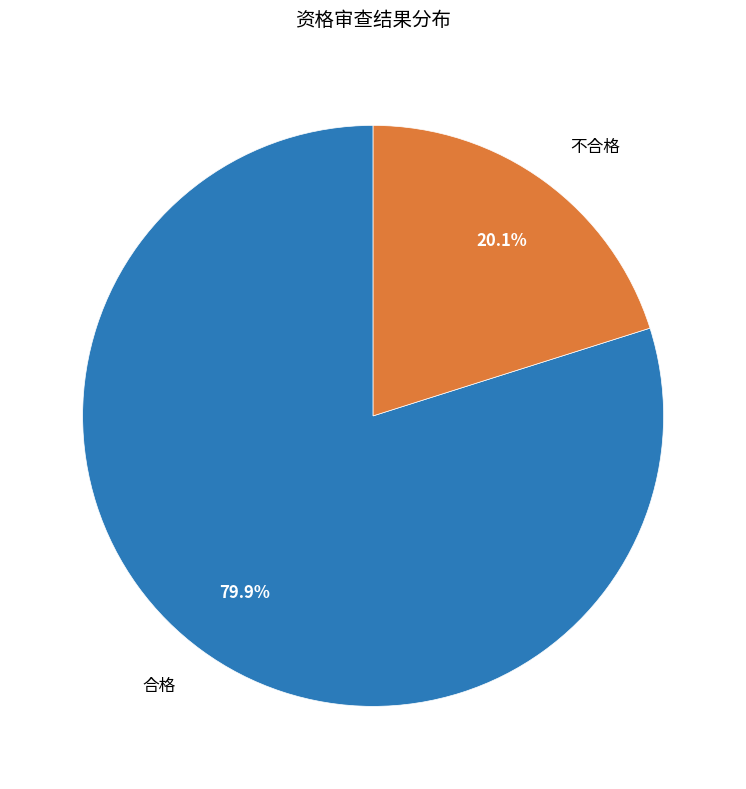

How many segments does this pie chart have?

2